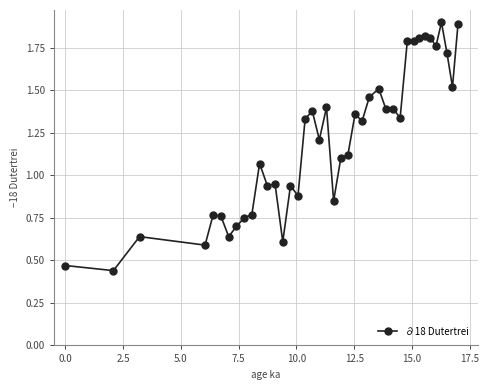

True or false: the data has more than 0 interior local peaks.

True